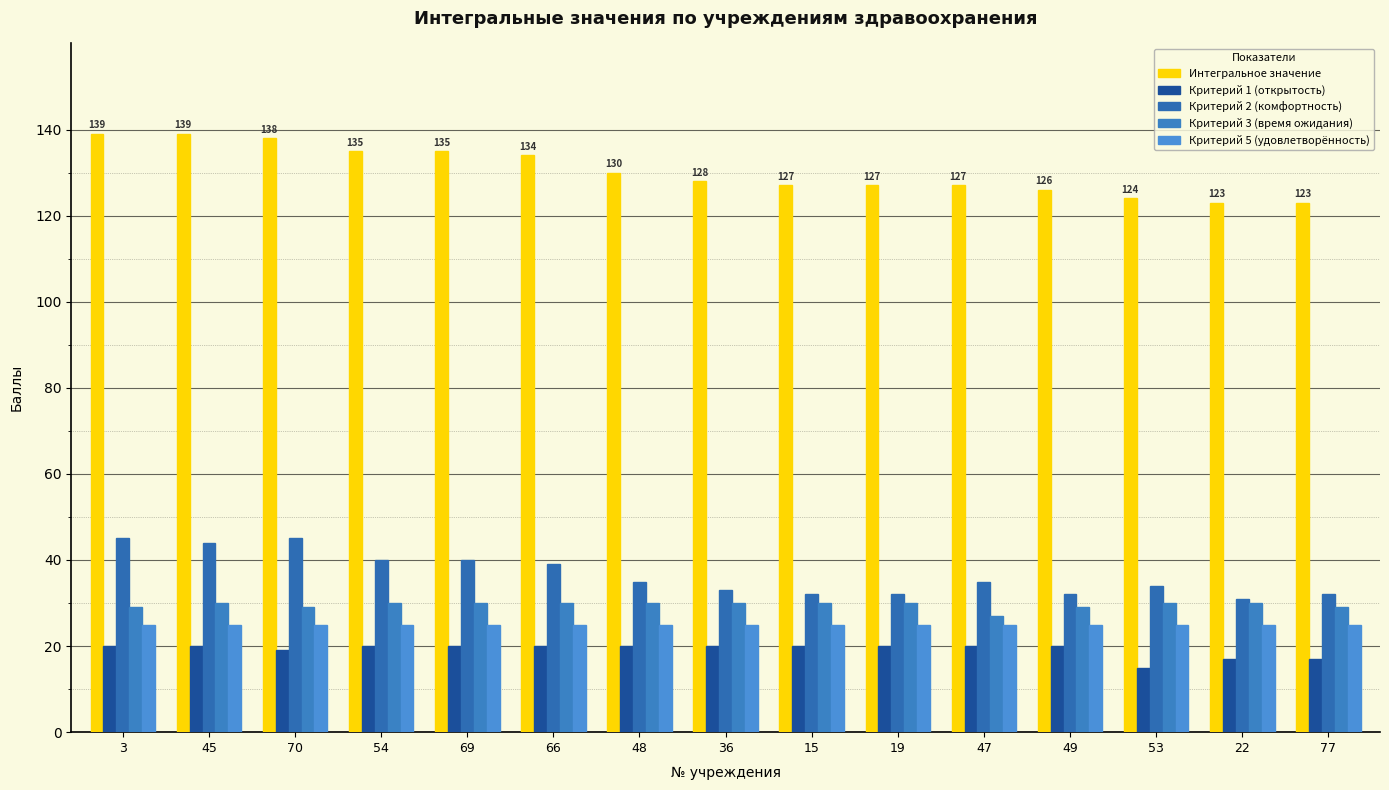

What is the maximum value shown in the chart?

139